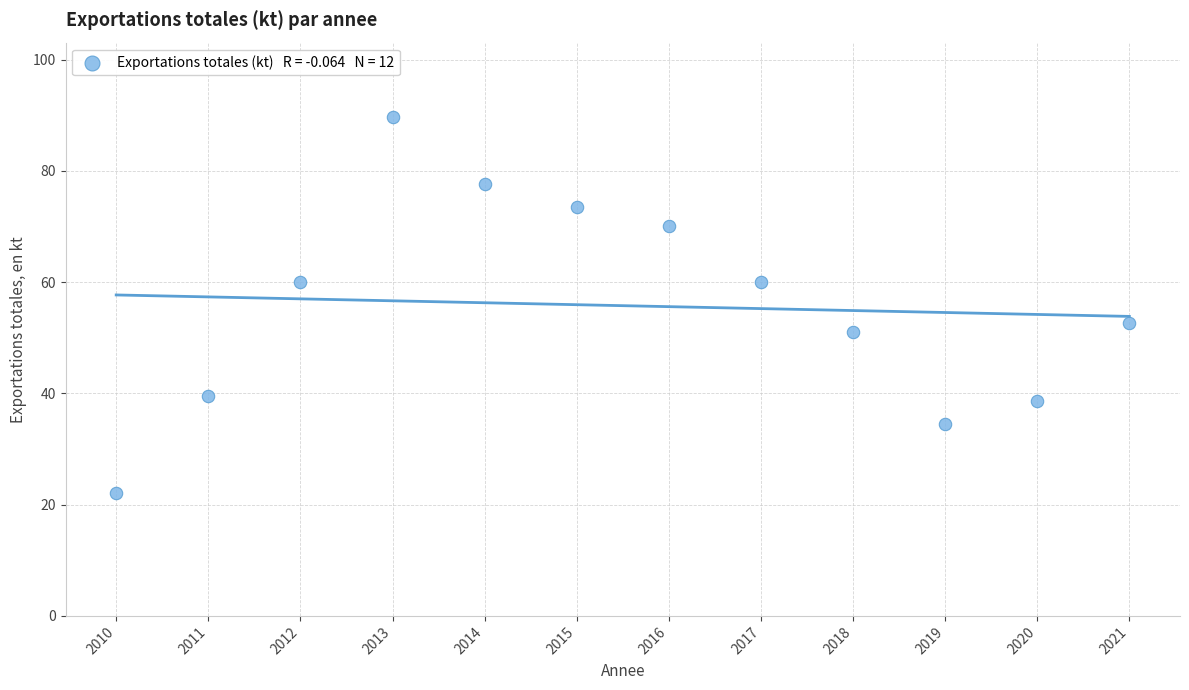

What Y value in the scatter plot is closest to 55?

52.7